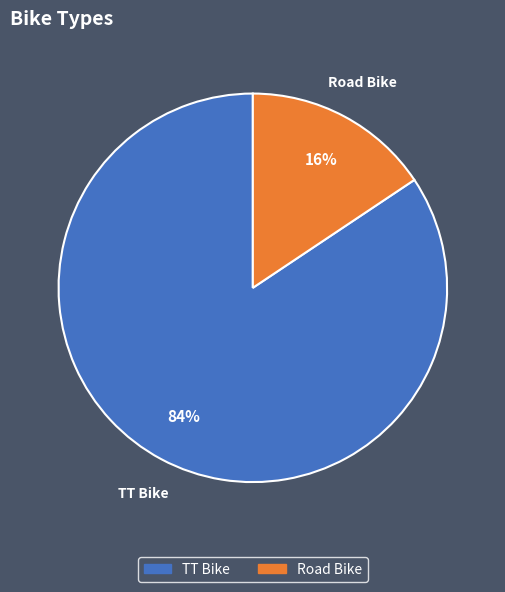

Which has a higher value, Road Bike or TT Bike?

TT Bike